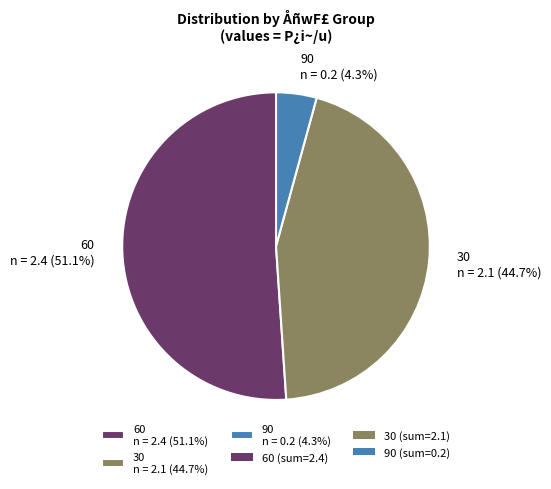

Is the sum of 60 n = 2.4 (51.1%) and 90 n = 0.2 (4.3%) greater than half?

Yes